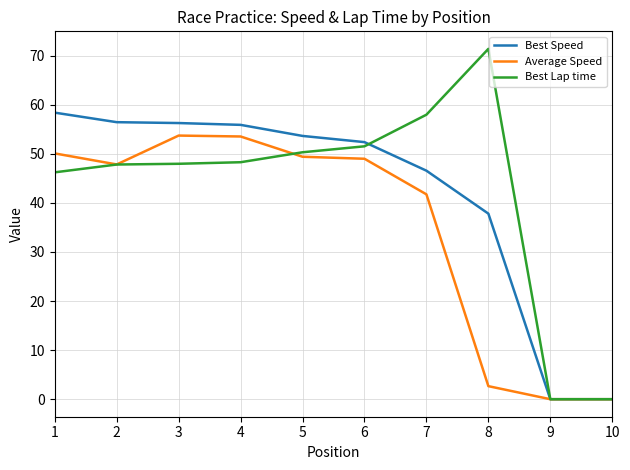

True or false: Average Speed and Best Lap time intersect in this chart.

True